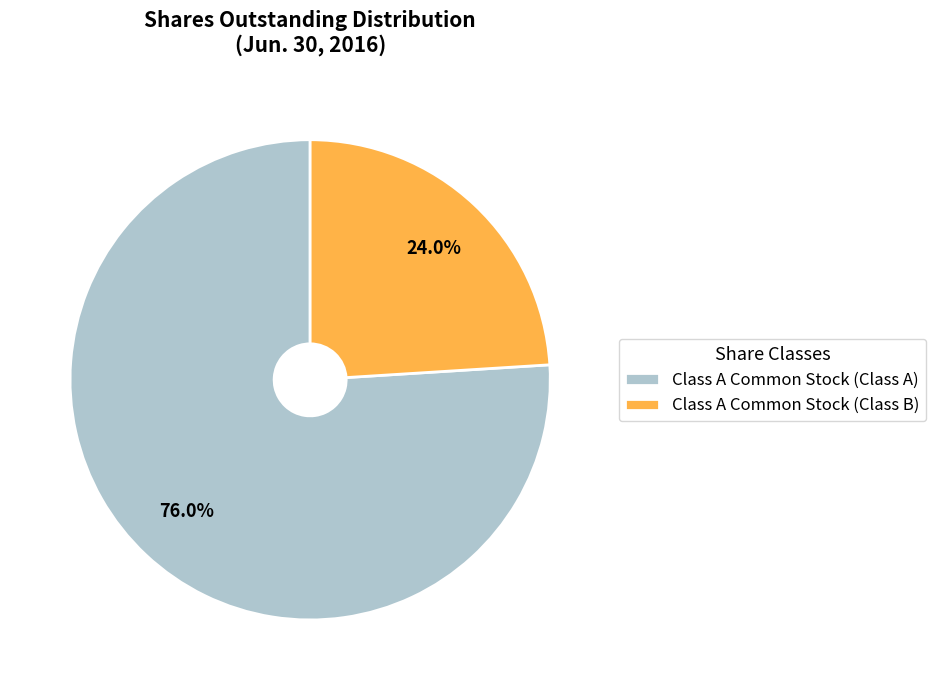

To the nearest percent, what is the difference between the Class A Common Stock (Class B) and Class A Common Stock (Class A) slice percentages?

52%